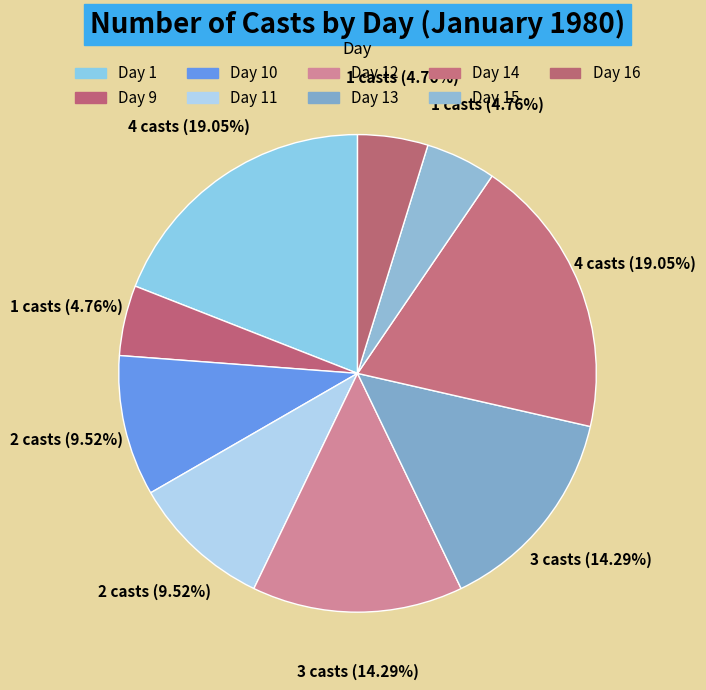

Rank the categories by value from lowest to highest.

Day 9, Day 15, Day 16, Day 10, Day 11, Day 12, Day 13, Day 1, Day 14